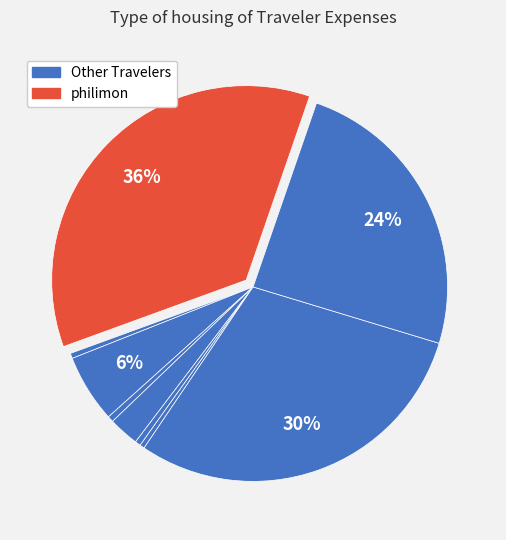

Count the number of slices in the pie.

9